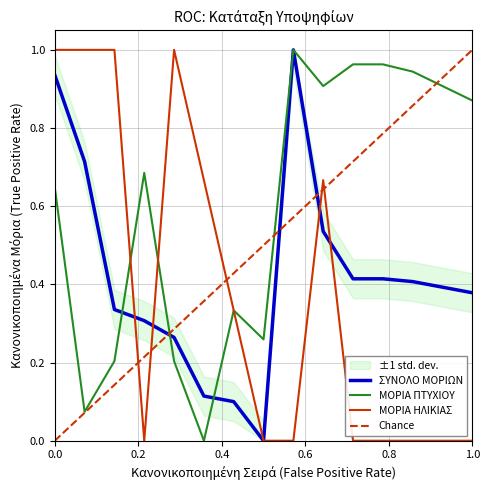

What is the sum of all ΜΟΡΙΑ ΗΛΙΚΙΑΣ values?

5.7